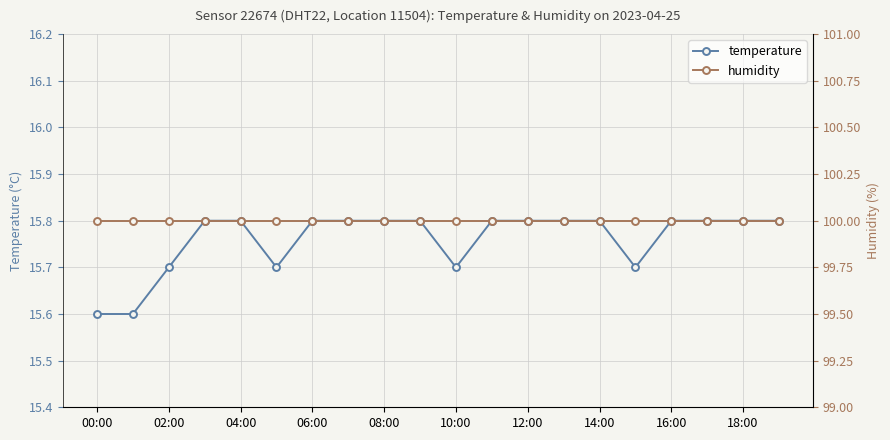

What are all the series names shown in the legend?

temperature, humidity